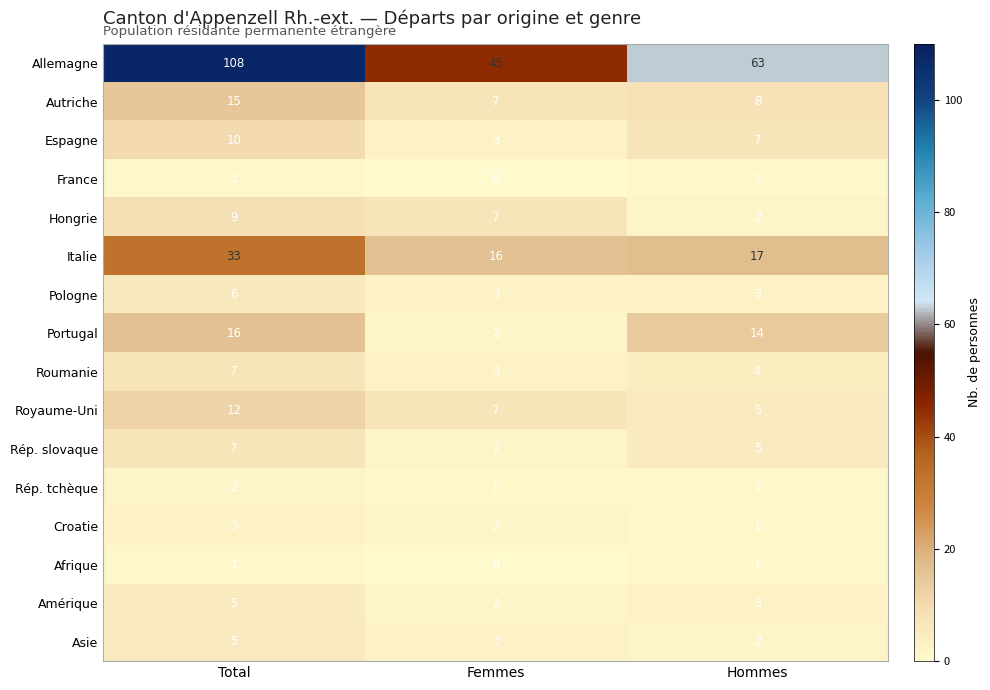

What is the lowest value of the Autriche series?

7